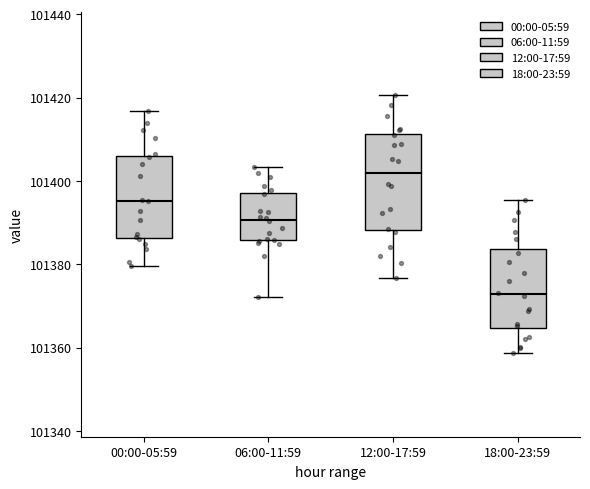

Reading left to right, transcribe this box plot: for each box, give where its median line is, the range the box spans, and where its two whiskers end, as read against the y-axis. The values are not printed on the chart, so give them approximately, as read against the axis.

00:00-05:59: median 101396, box 101386 to 101406, whiskers 101380 to 101416
06:00-11:59: median 101390, box 101386 to 101398, whiskers 101372 to 101404
12:00-17:59: median 101402, box 101388 to 101412, whiskers 101376 to 101420
18:00-23:59: median 101372, box 101364 to 101384, whiskers 101358 to 101396